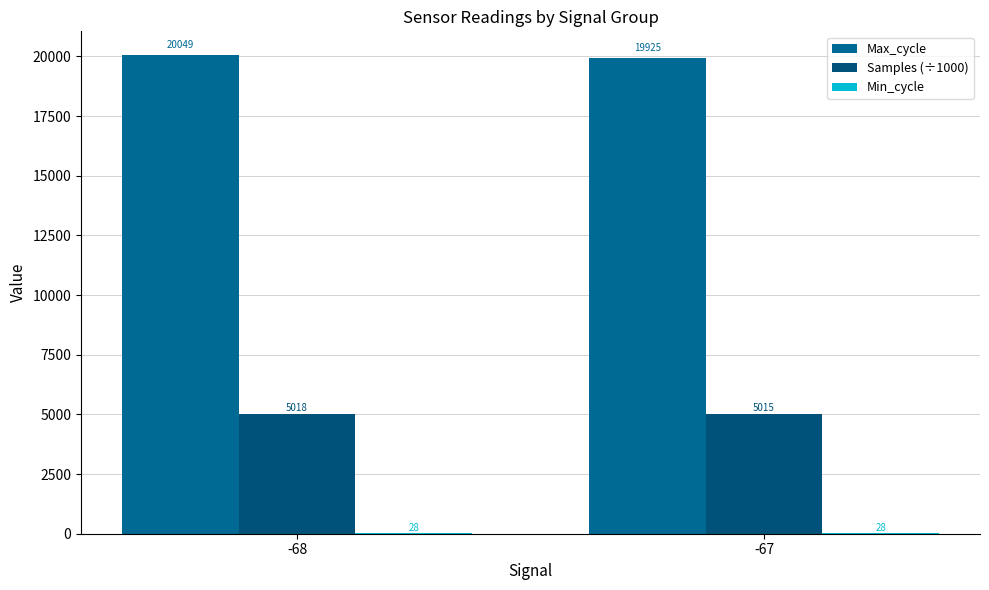

What is the difference between the maximum and minimum values in the Samples (÷1000) series?

3.1